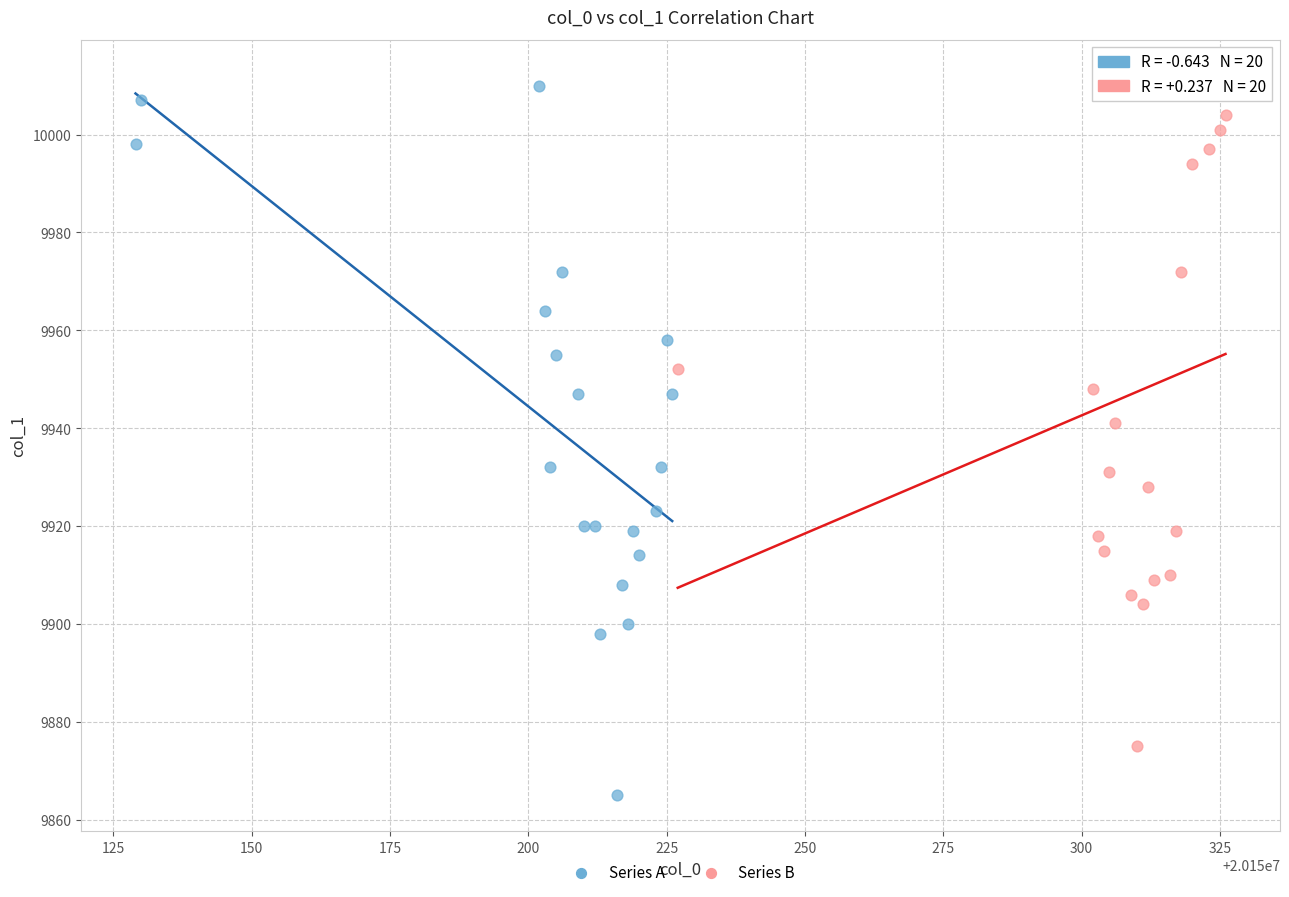

Which series contains the lowest Y value?

Series A